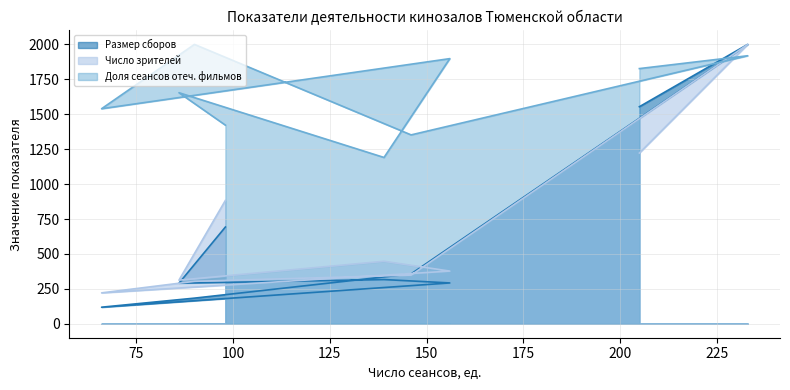

At which category does the chart reach its minimum across all series?

66